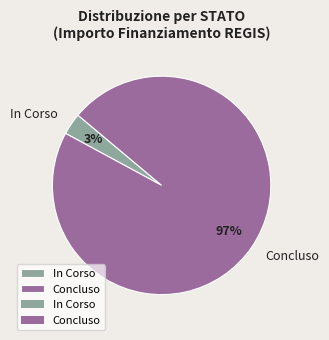

Do In Corso and Concluso together represent more than half of the pie?

Yes